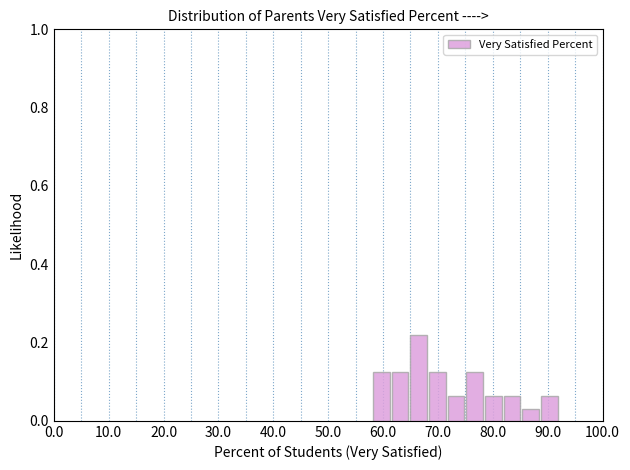

Read against the x-axis, roughly where is the centre of the tallest bar?

67